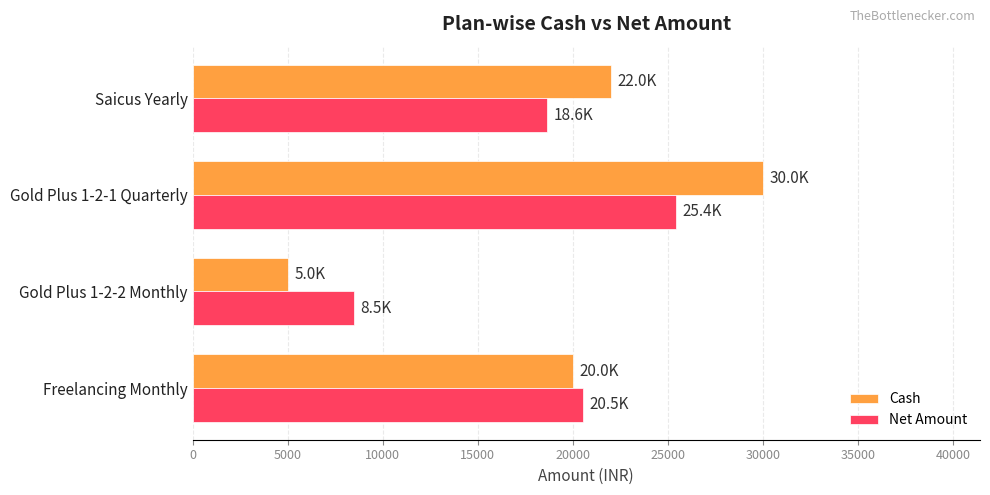

What is the difference between the maximum and minimum values in the Cash series?

25000.0